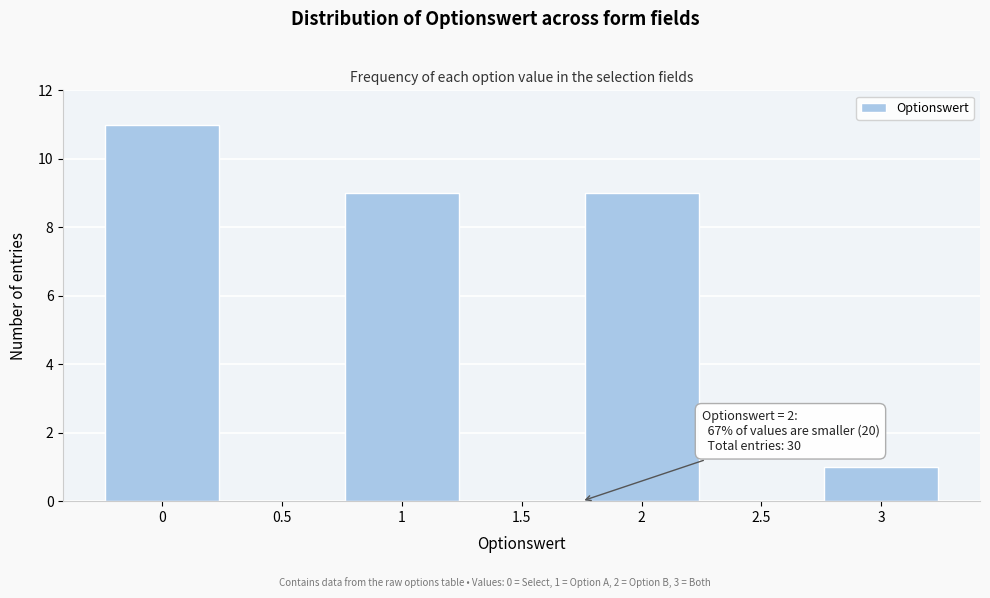

Reading right to left, transcribe all the data shown in this chart.

3=1	2.5=0	2=9	1.5=0	1=9	0.5=0	0=11